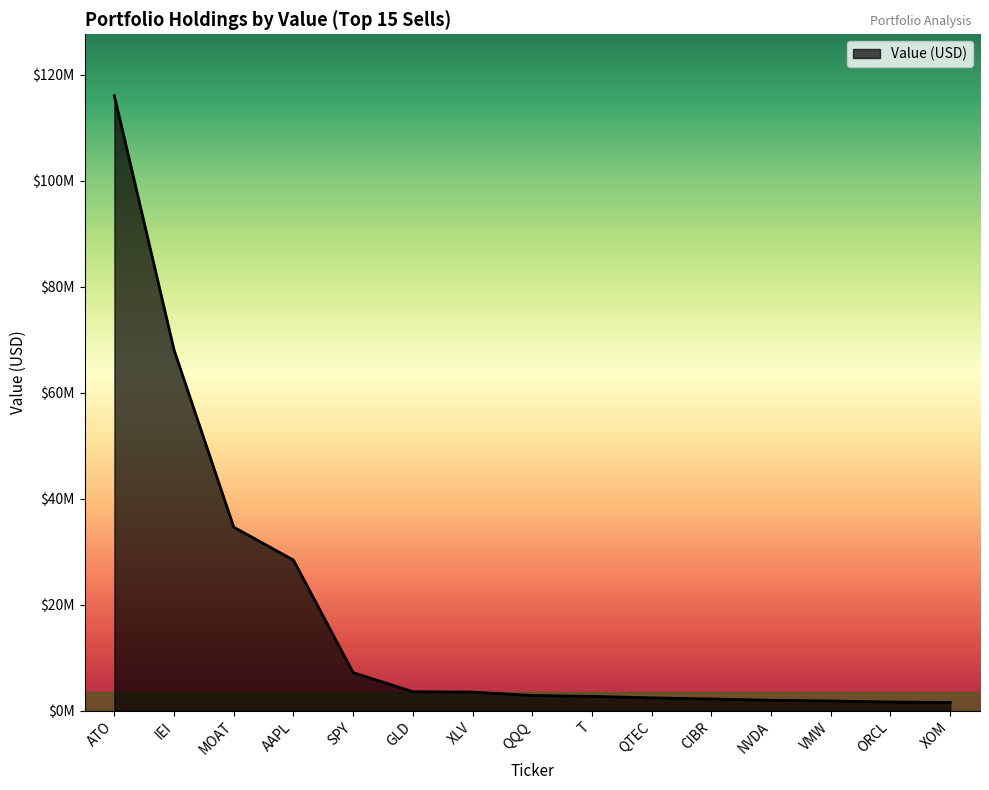

What is the sum of all values?

278700000